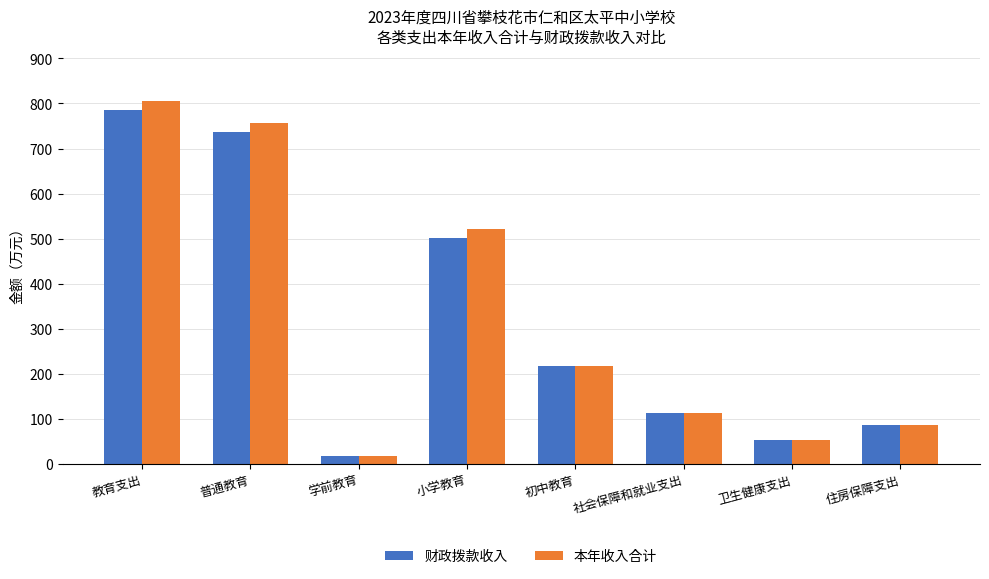

What position from the left is 住房保障支出?

8